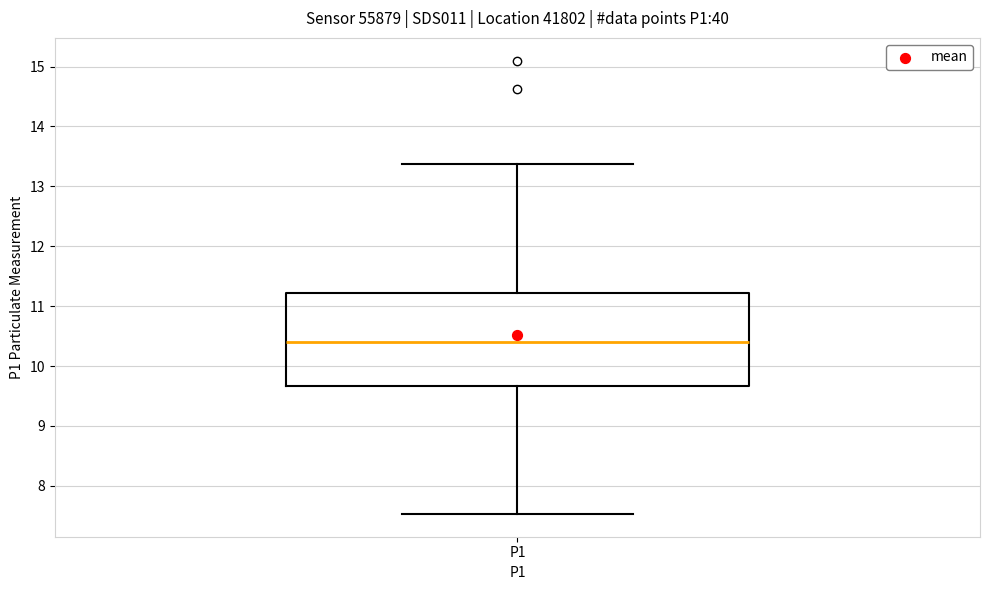

Where does the median line of the box for P1 sit on the y-axis? The values are not printed on the chart, so give them approximately, as read against the axis.

10.4